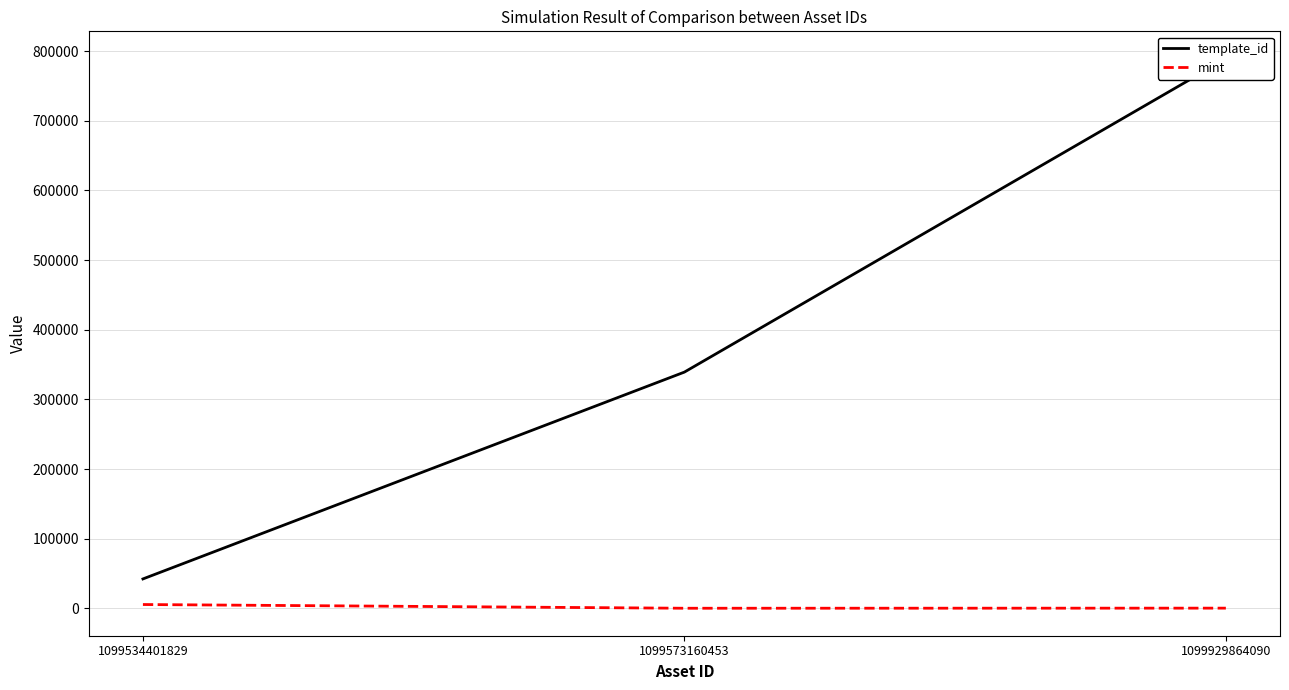

Is the value of template_id at 1099929864090 greater than the value of mint at 1099534401829?

Yes